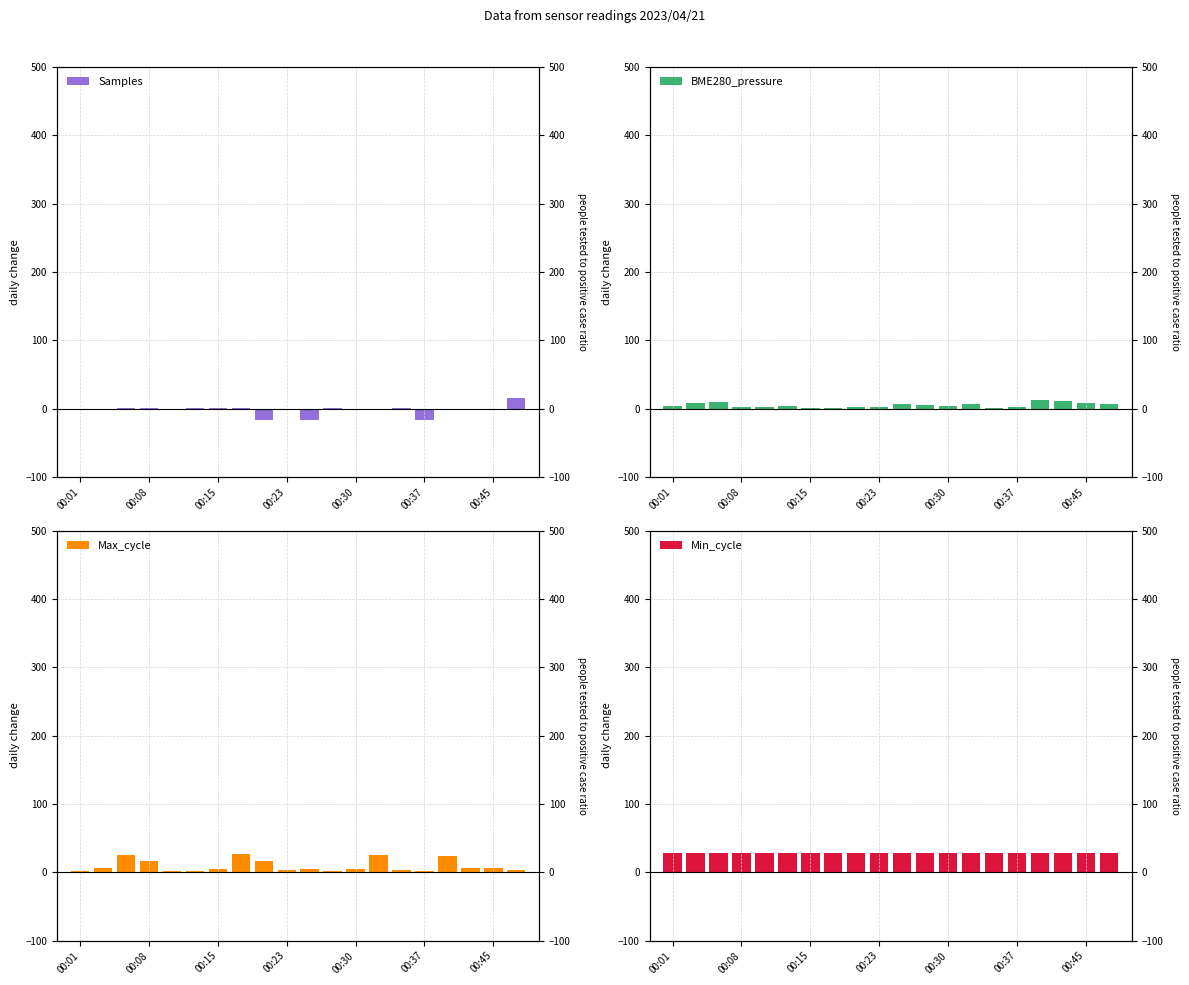

Which series has the largest total across all categories?

Min_cycle